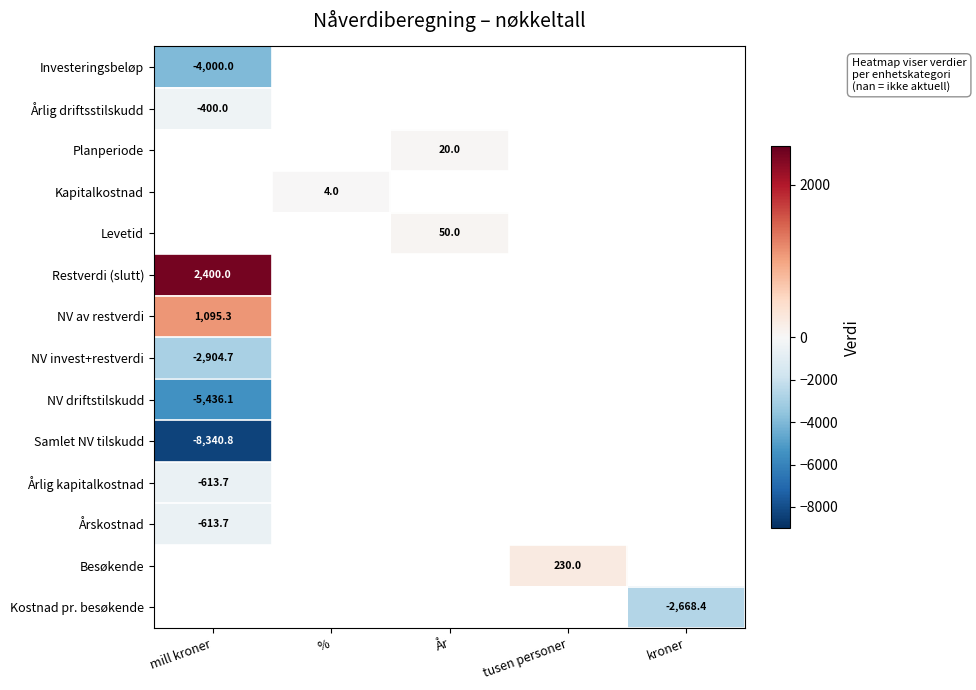

Is it true that Planperiode equals 20.0 at År?

True